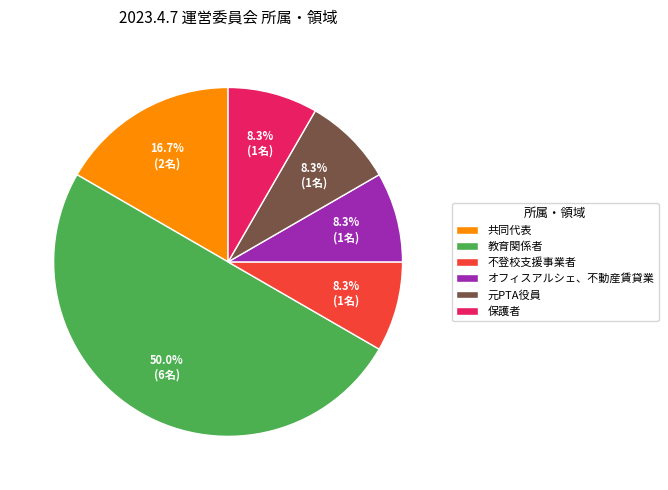

The 共同代表 slice represents 17% of the pie. True or false?

True